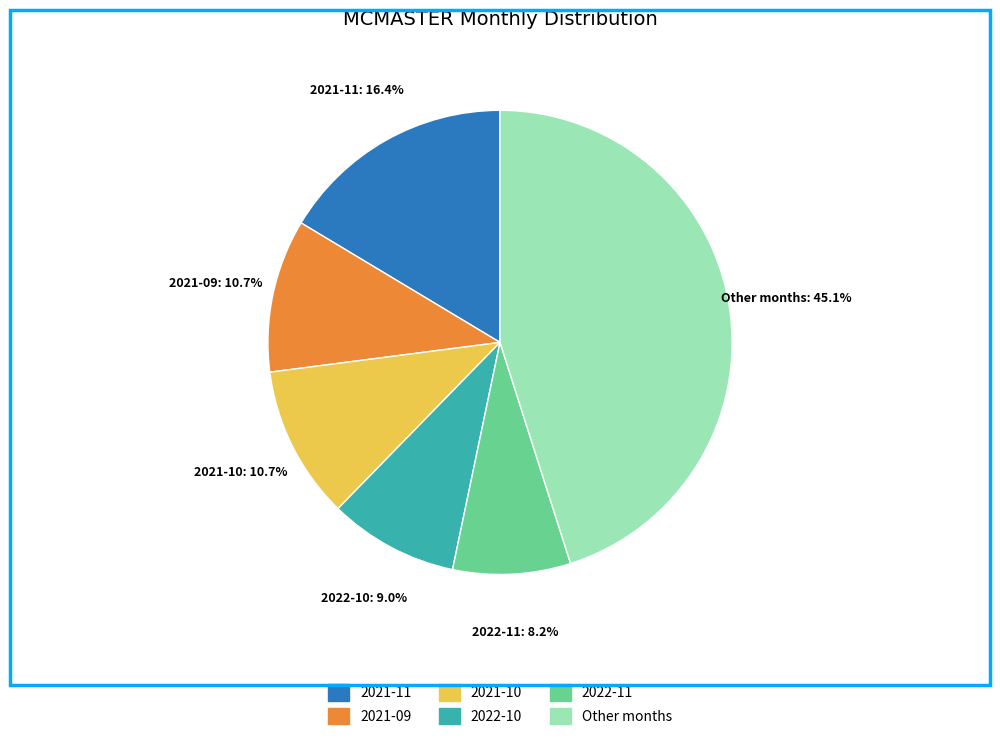

Is there any slice that represents more than half of the pie?

No